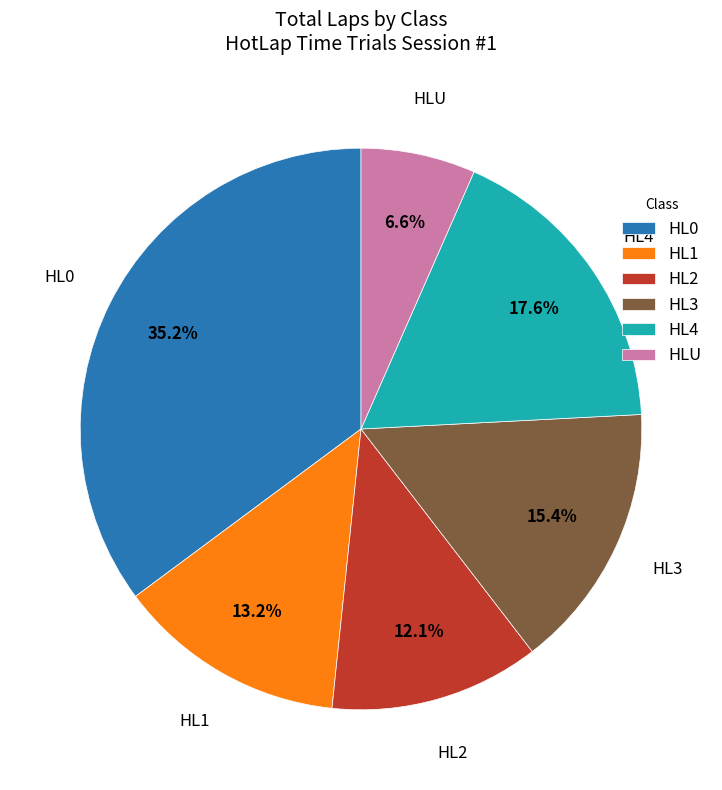

What percentage is the HL1 slice, to the nearest percent?

13%